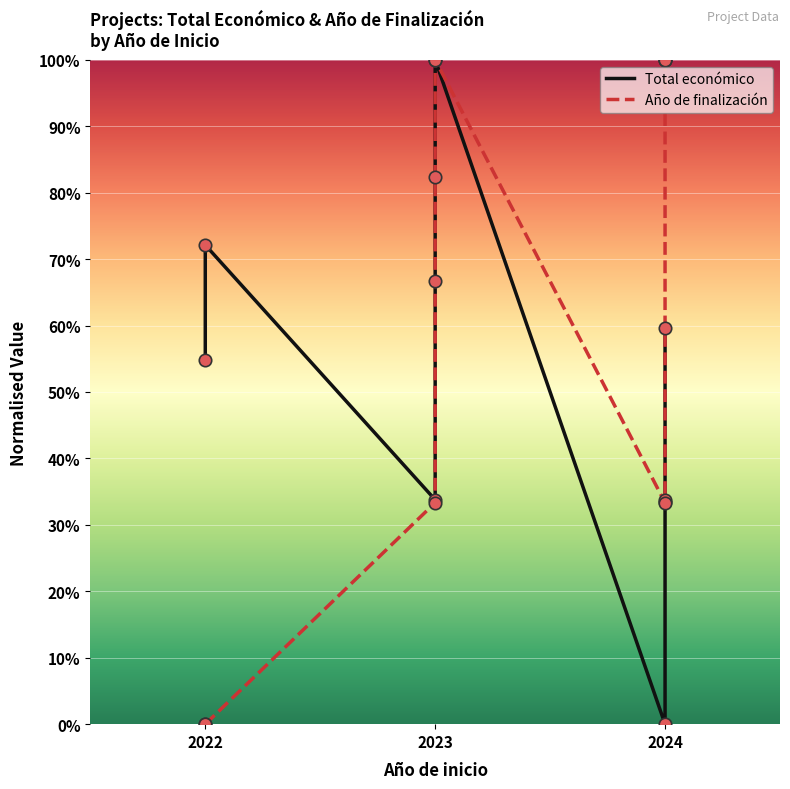

Which series has the largest Y range (max minus min)?

Total económico